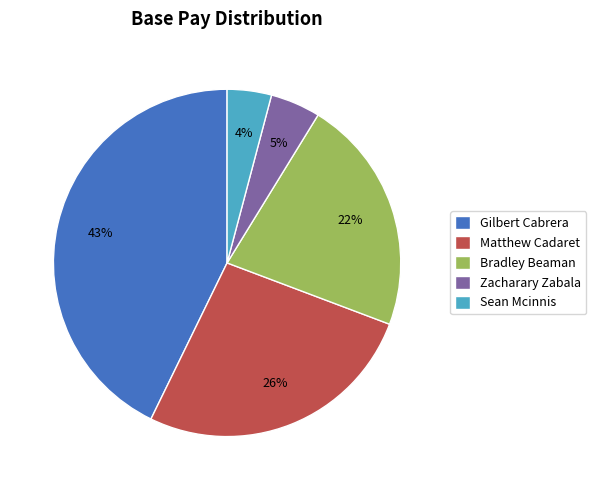

Is there a majority slice in this chart?

No